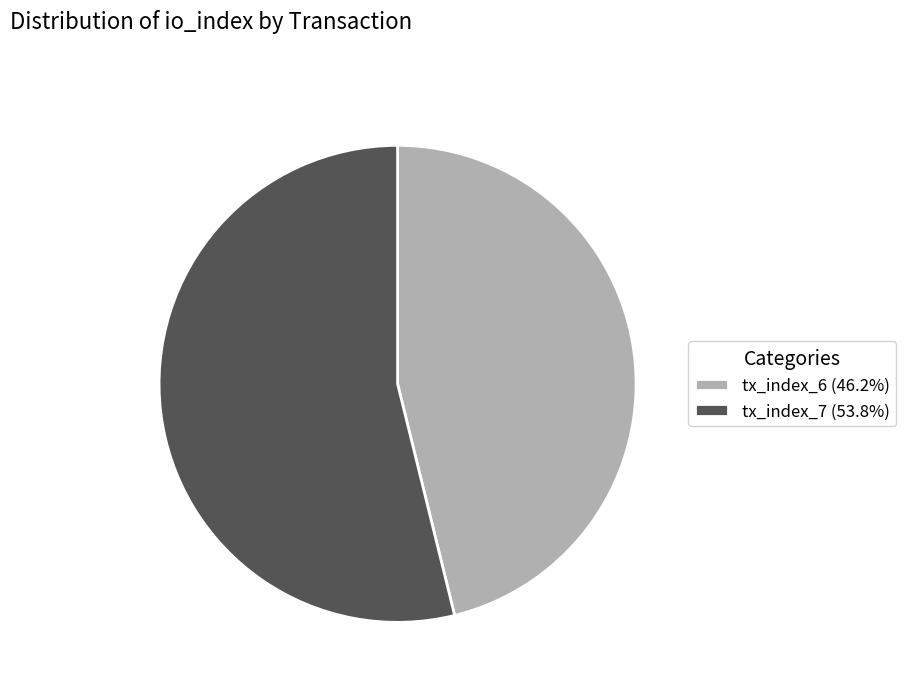

Do tx_index_7 (53.8%) and tx_index_6 (46.2%) together represent more than half of the pie?

Yes